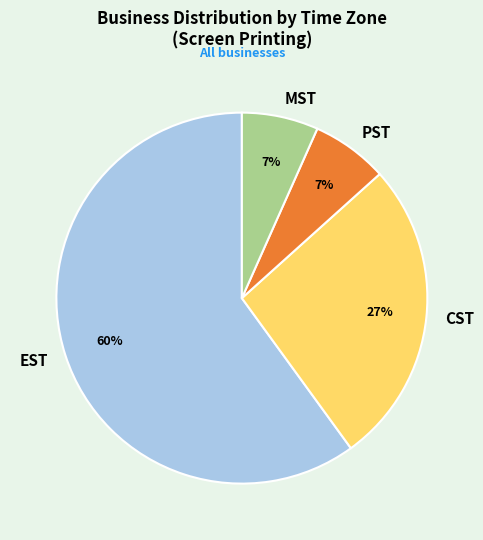

Does MST account for over 50% of the chart?

No